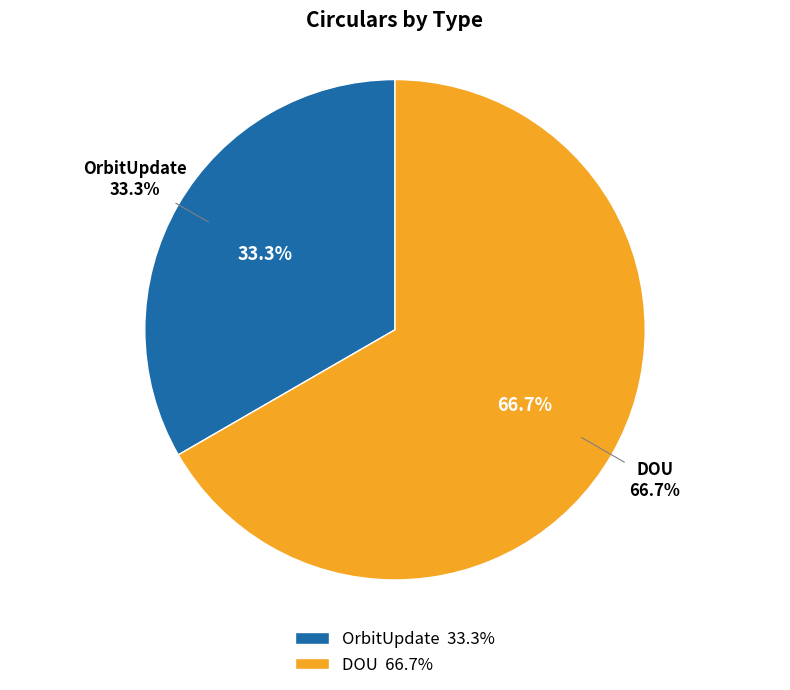

What is the largest slice in the pie chart?

DOU